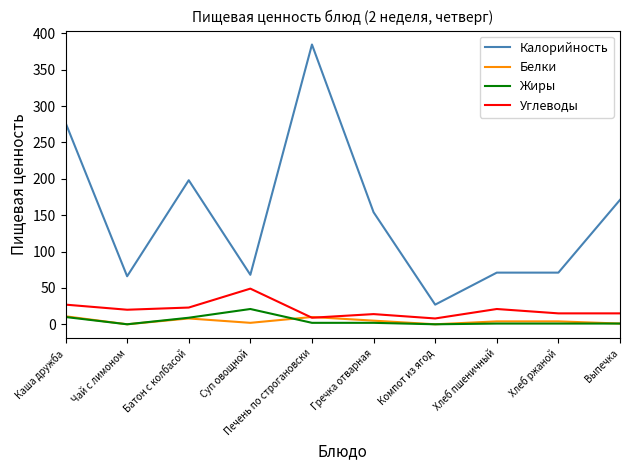

True or false: Белки and Калорийность intersect in this chart.

False